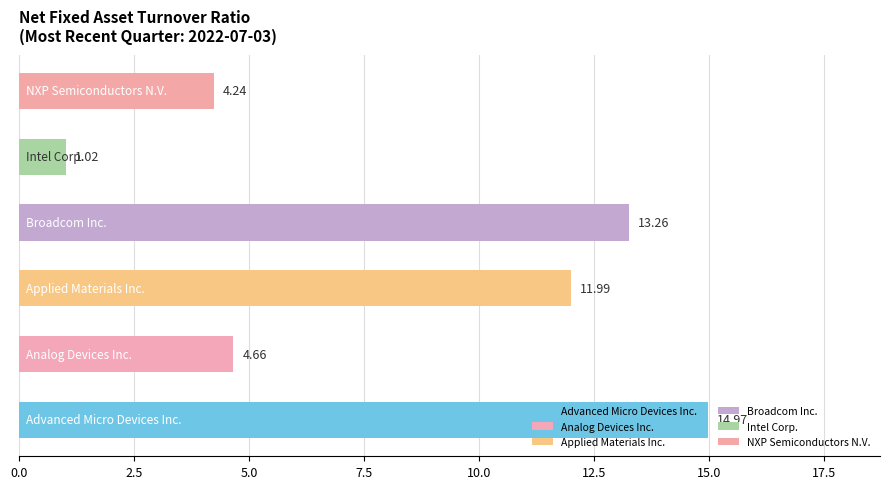

What is the average value?

8.4